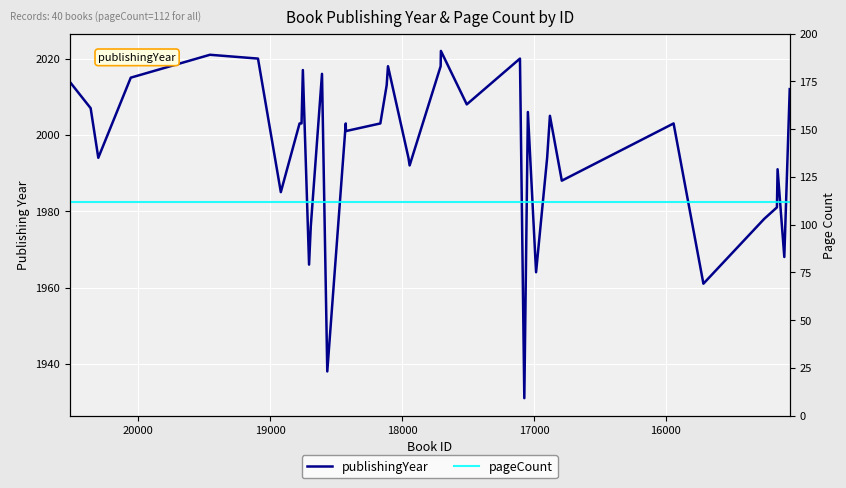

Reading left to right, extract all data points from this chart.

publishingYear: 2014	2007	1994	2015	2021	2020	1985	2003	2003	2003	2003	2017	1966	1976	2016	1938	2003	2001	2003	2013	2018	1994	1992	2018	2022	2008	2020	1931	2006	1964	1994	2005	1988	2003	1961	1978	1981	1991	1968	2012
pageCount: 112	112	112	112	112	112	112	112	112	112	112	112	112	112	112	112	112	112	112	112	112	112	112	112	112	112	112	112	112	112	112	112	112	112	112	112	112	112	112	112